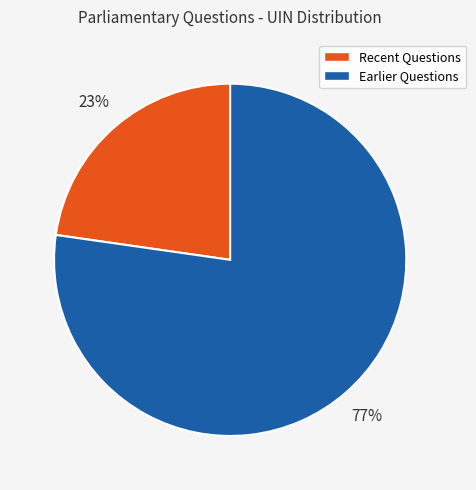

To the nearest percent, what is the average slice percentage?

50%